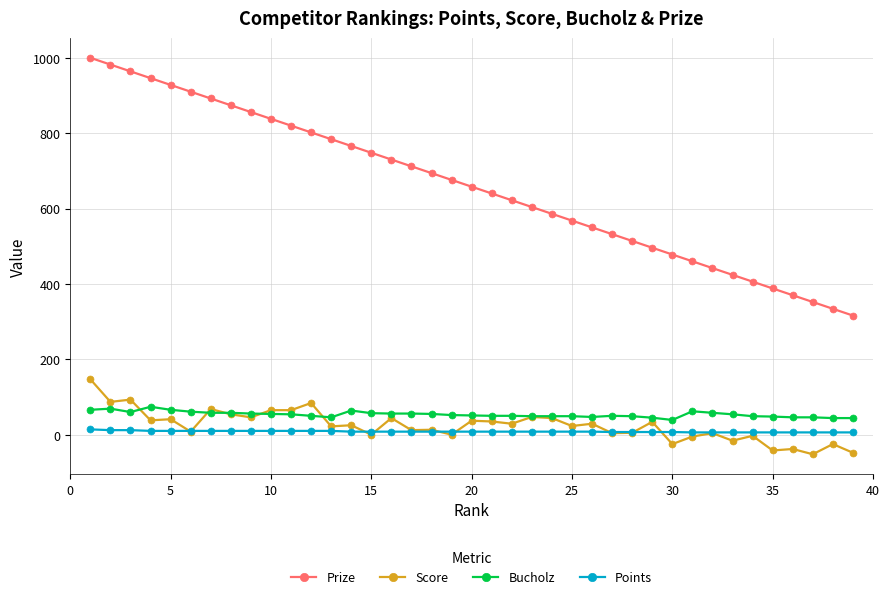

True or false: Score has more than 0 interior local peaks.

True